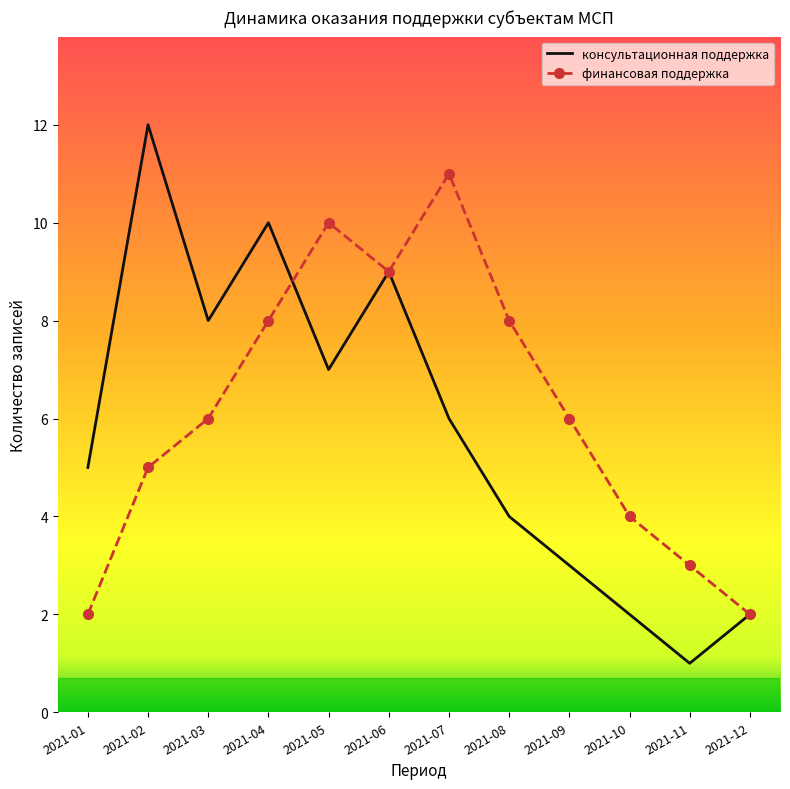

Read the консультационная поддержка value at 2021-05.

7